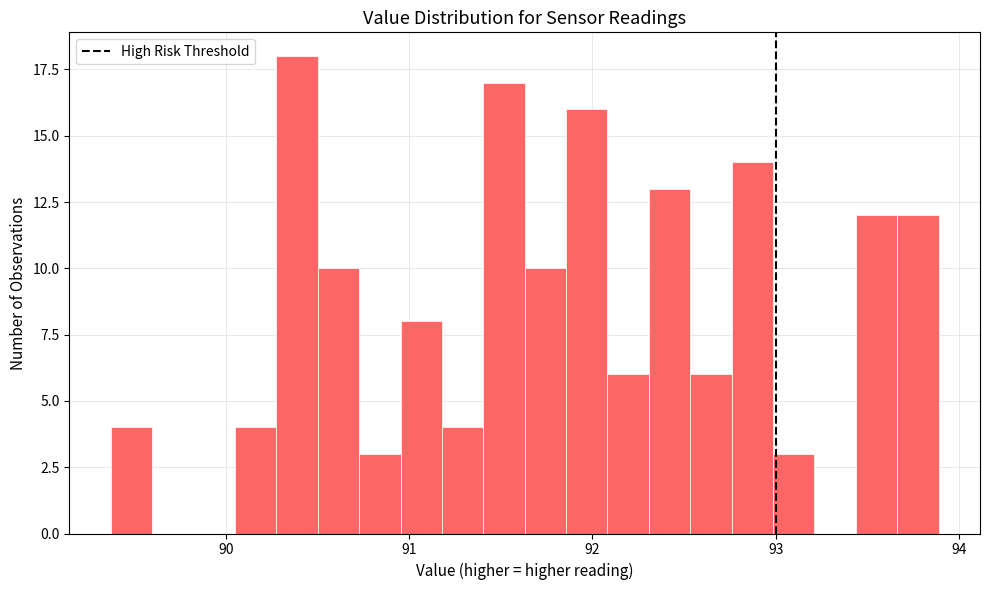

Read against the x-axis, roughly where is the centre of the tallest bar?

90.4